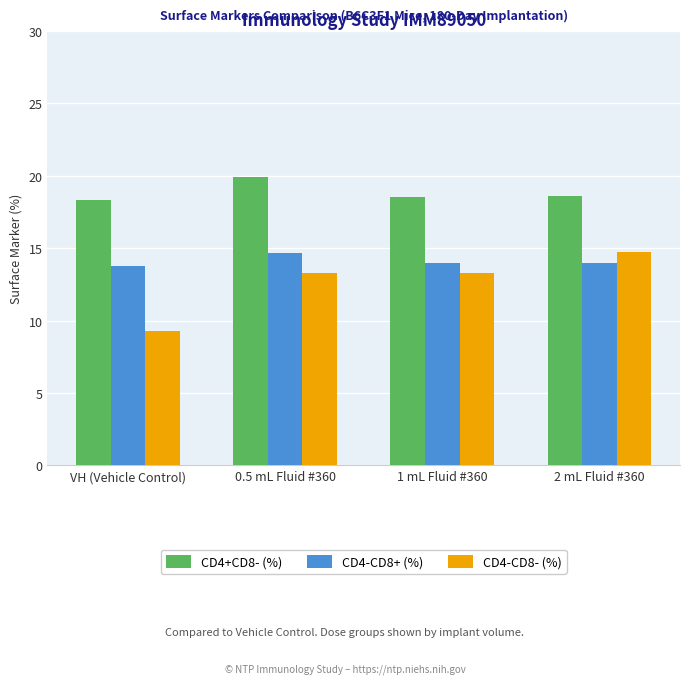

Which series changed the most between 1 mL Fluid #360 and 2 mL Fluid #360?

CD4-CD8- (%)